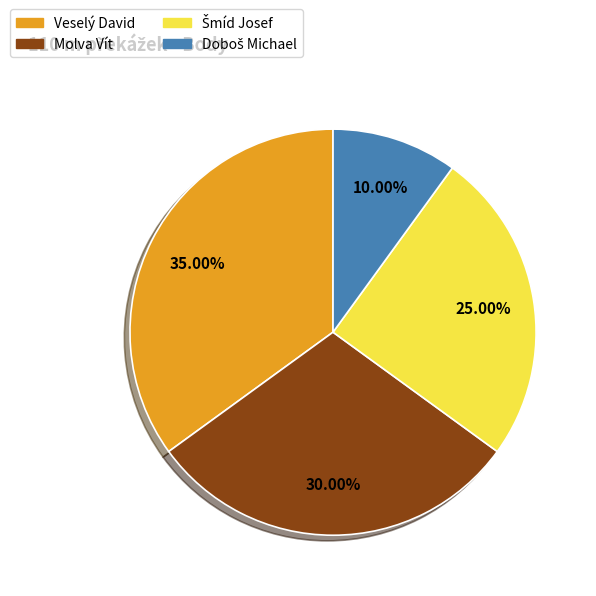

What is the largest slice in the pie chart?

Veselý David